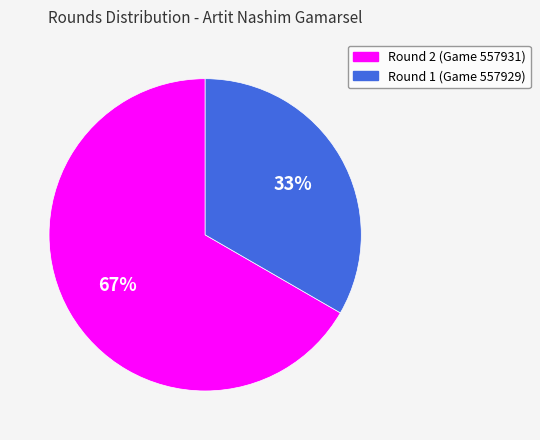

Count the number of slices in the pie.

2